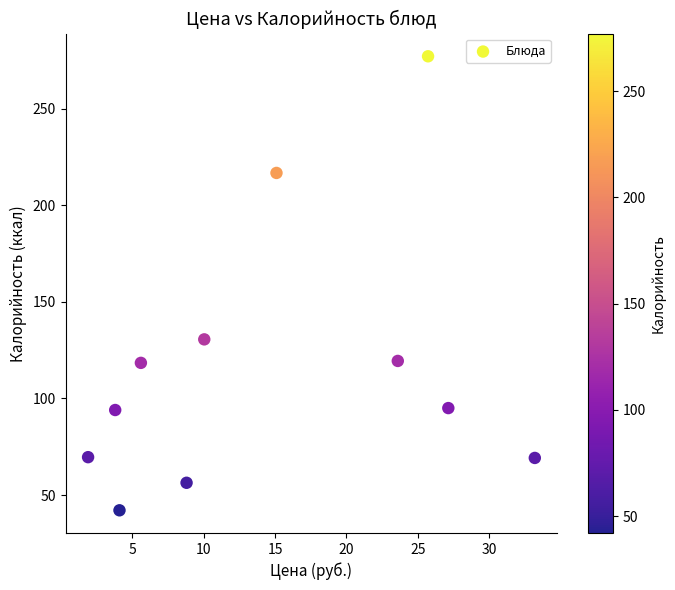

What Y value in the scatter plot is closest to 159?

130.6